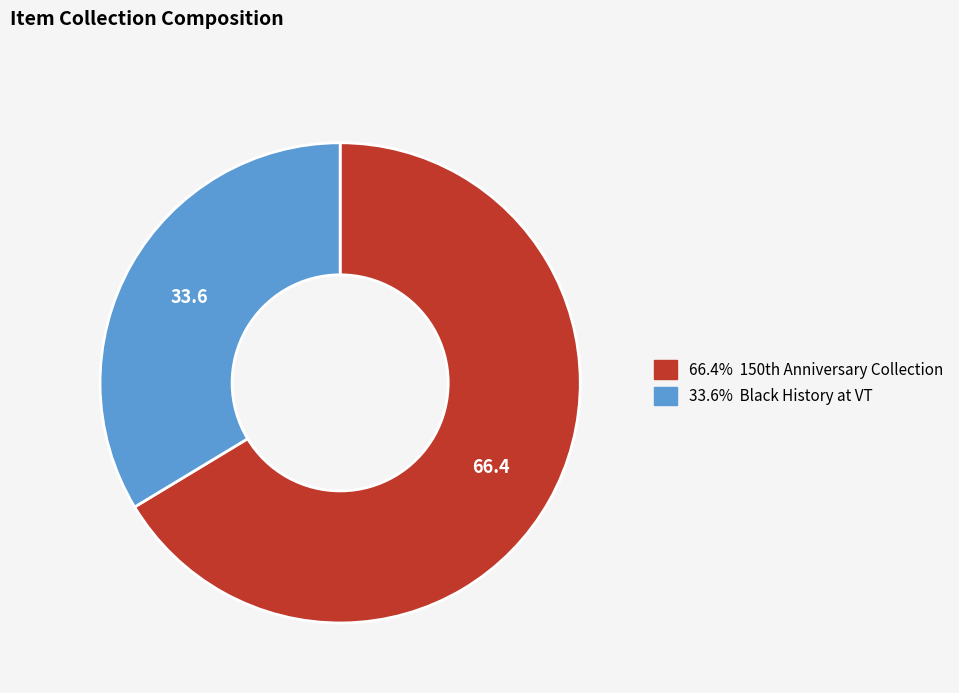

Is there any slice that represents more than half of the pie?

Yes